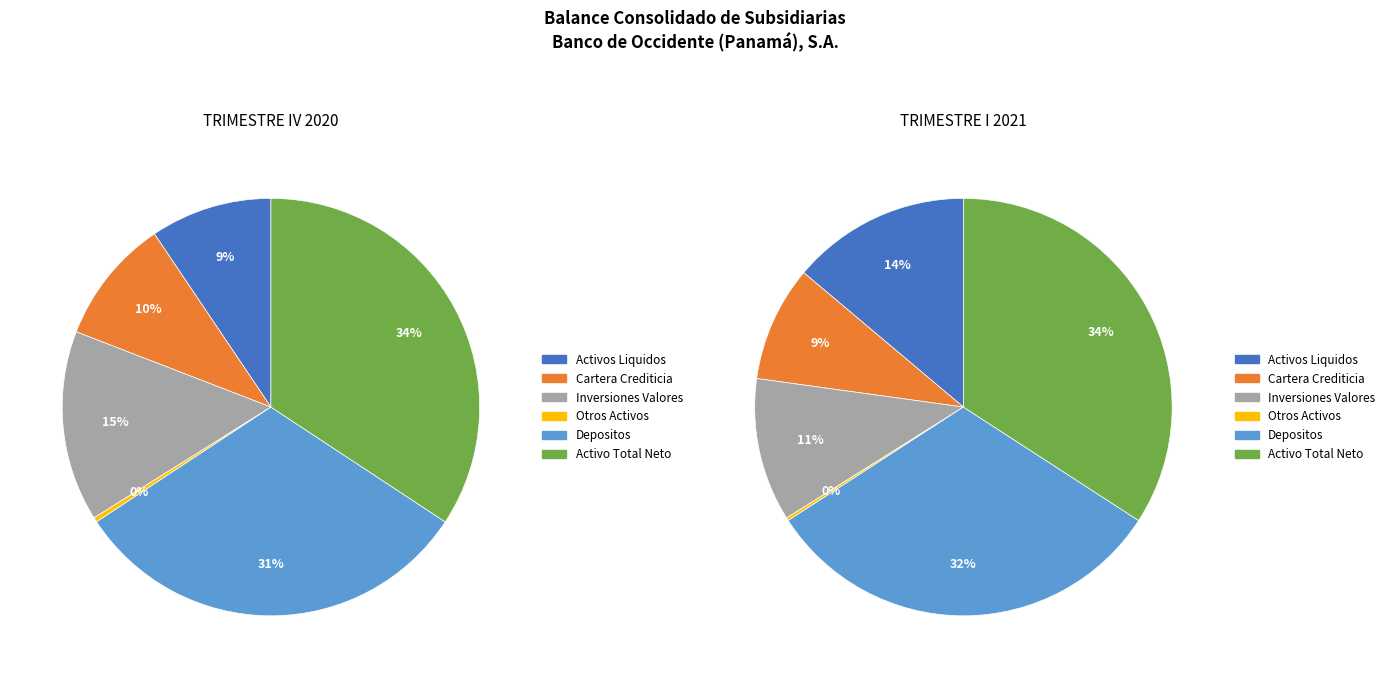

Does 5 account for over 50% of the chart?

No